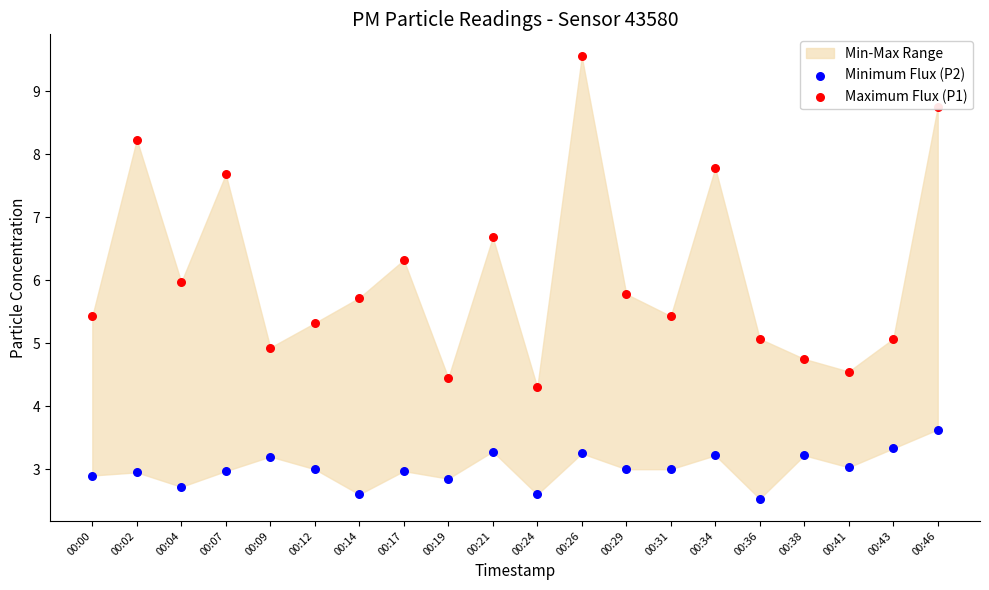

Which series contains the highest Y value?

Maximum Flux (P1)